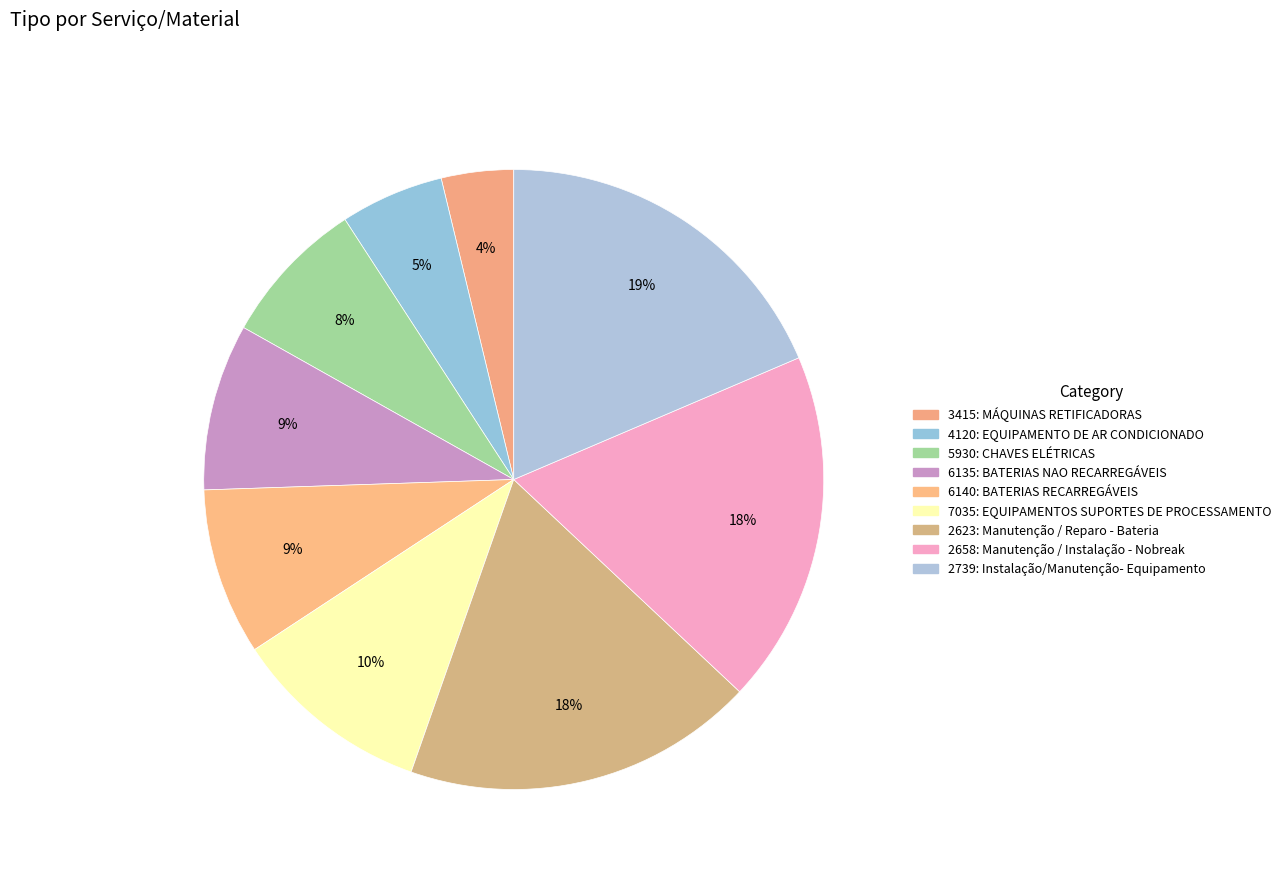

The 2658: Manutenção / Instalação - Nobreak slice represents 11% of the pie. True or false?

False